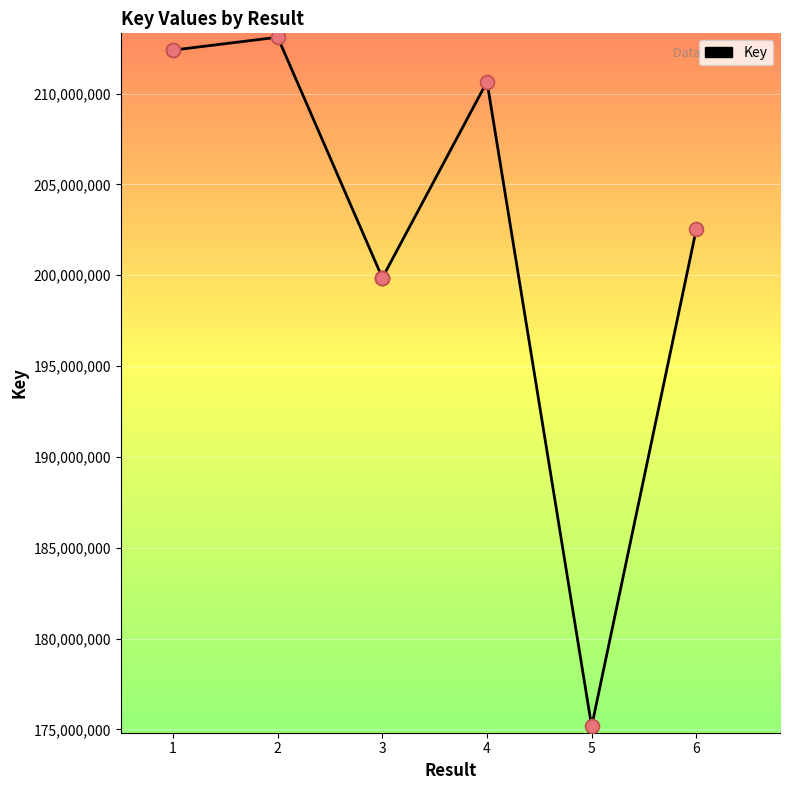

Between 4 and 5, which is larger?

4